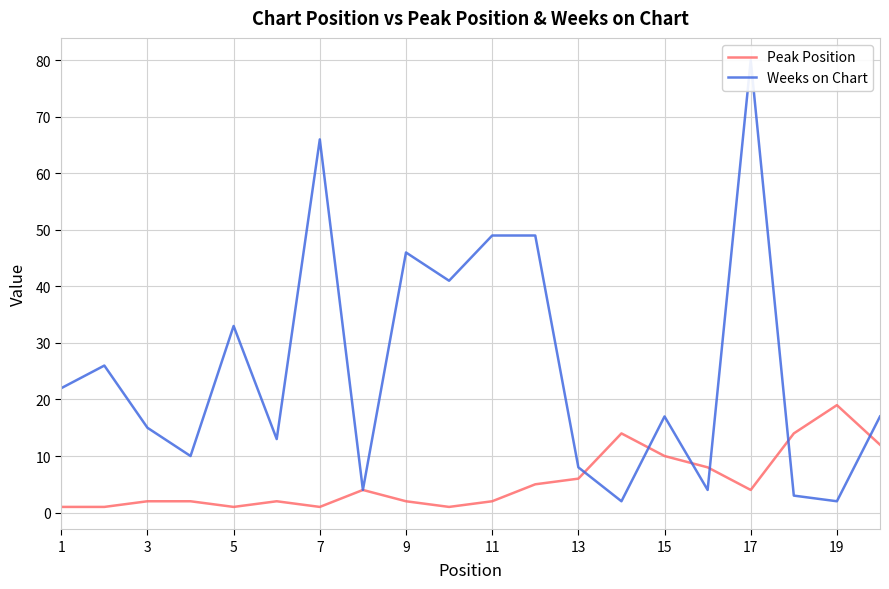

What is the sum of all Peak Position values?

111